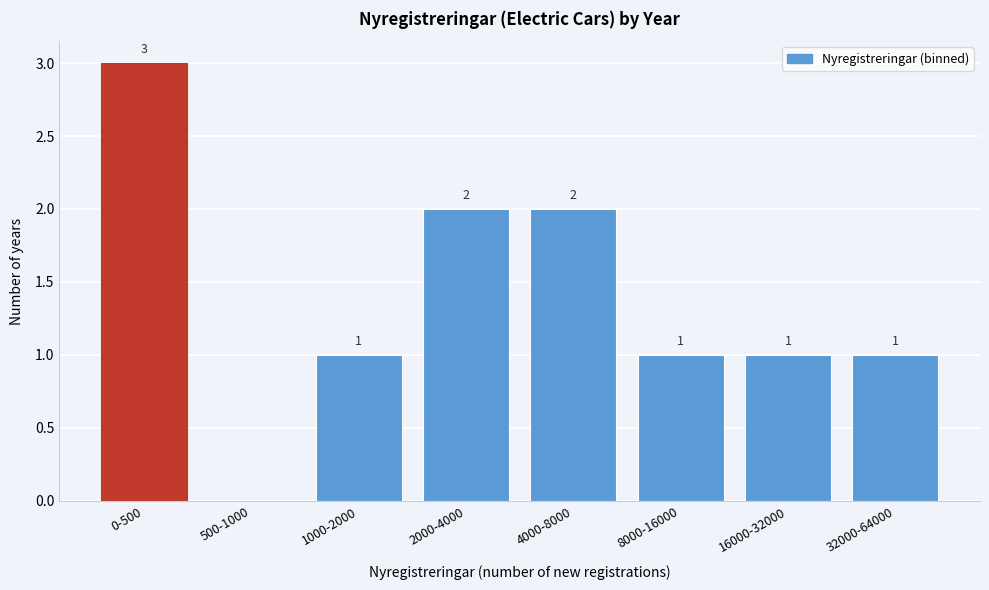

Reading right to left, what are all the values shown in this chart?

32000-64000=1	16000-32000=1	8000-16000=1	4000-8000=2	2000-4000=2	1000-2000=1	500-1000=0	0-500=3